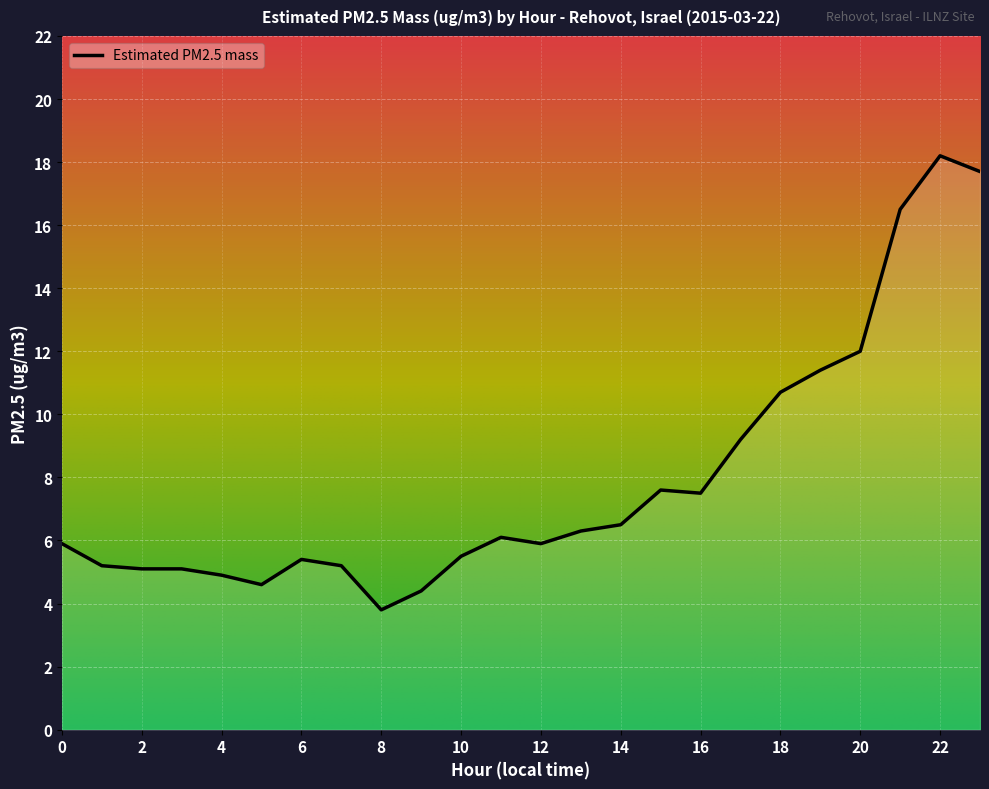

What is the sum of all values?

190.7